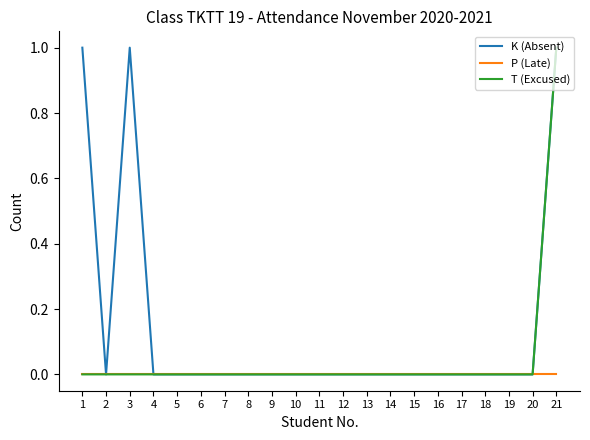

Rank the series by their average value, from lowest to highest.

P (Late), T (Excused), K (Absent)